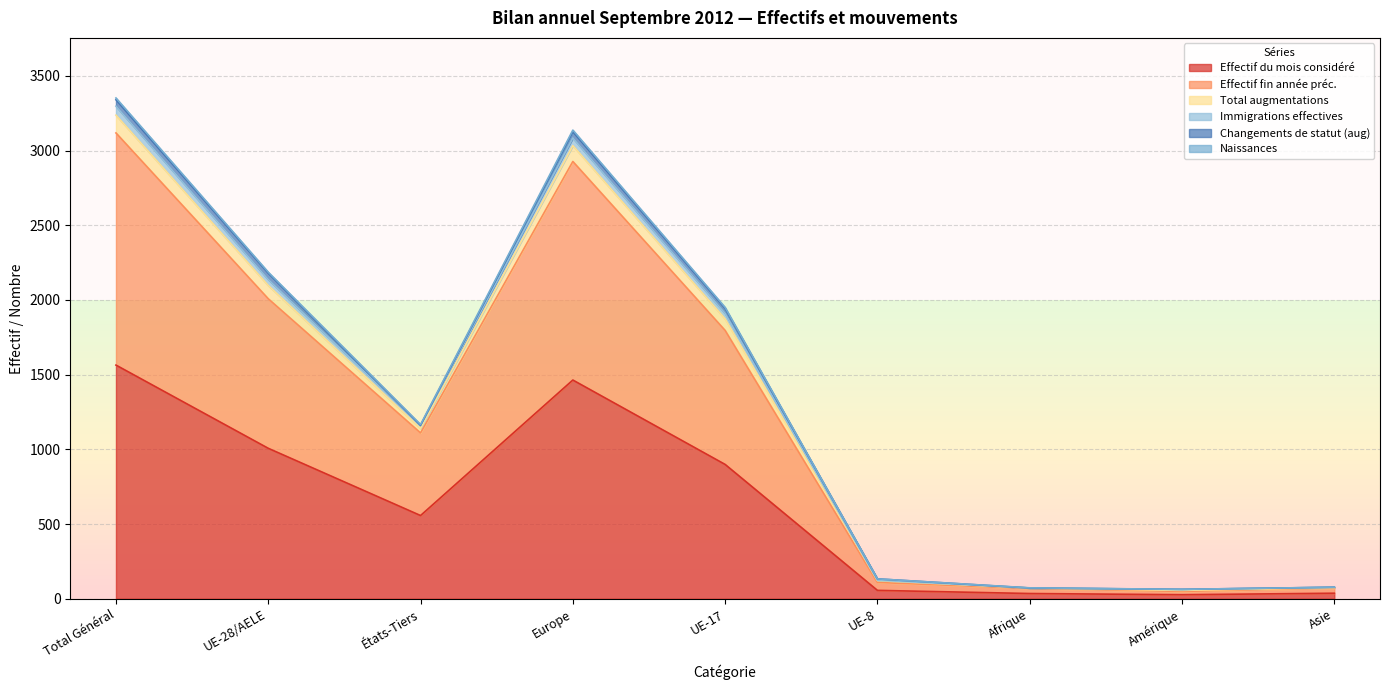

Is it true that Effectif du mois considéré equals 347 at États-Tiers?

False